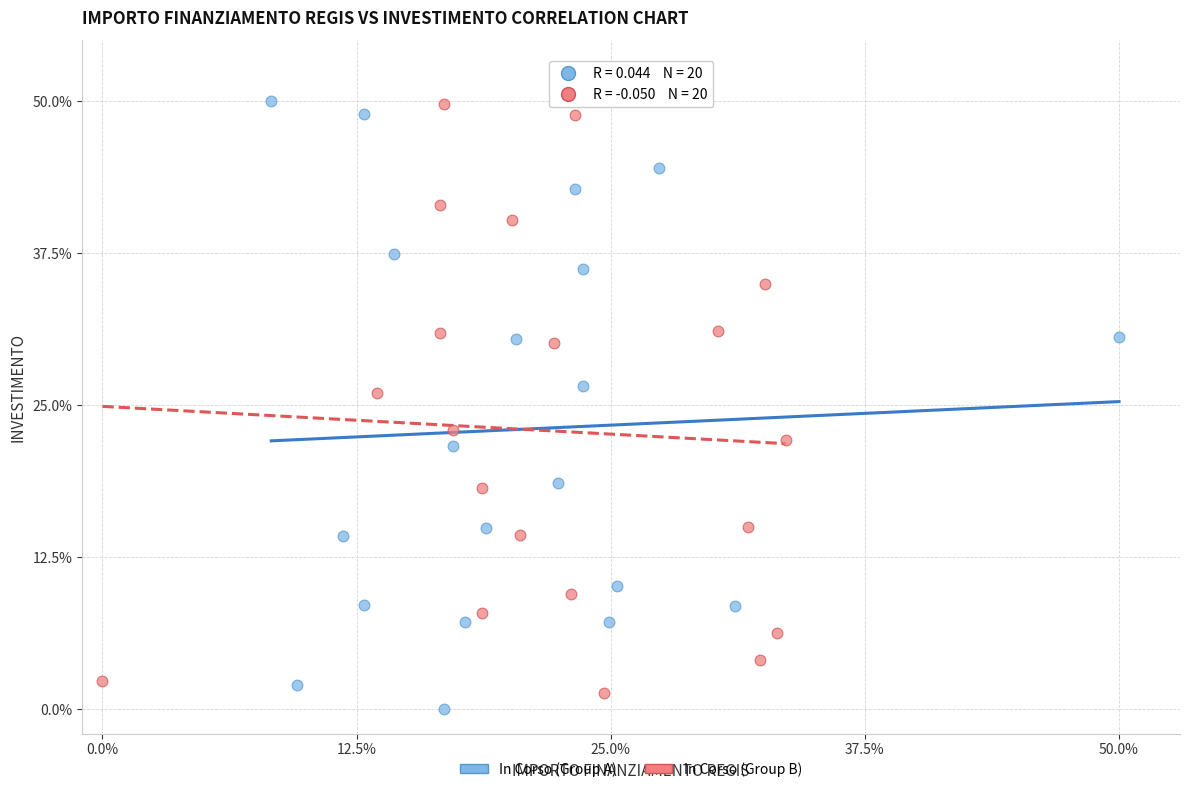

What are all the series names shown in the legend?

In Corso (Group A), In Corso (Group B)